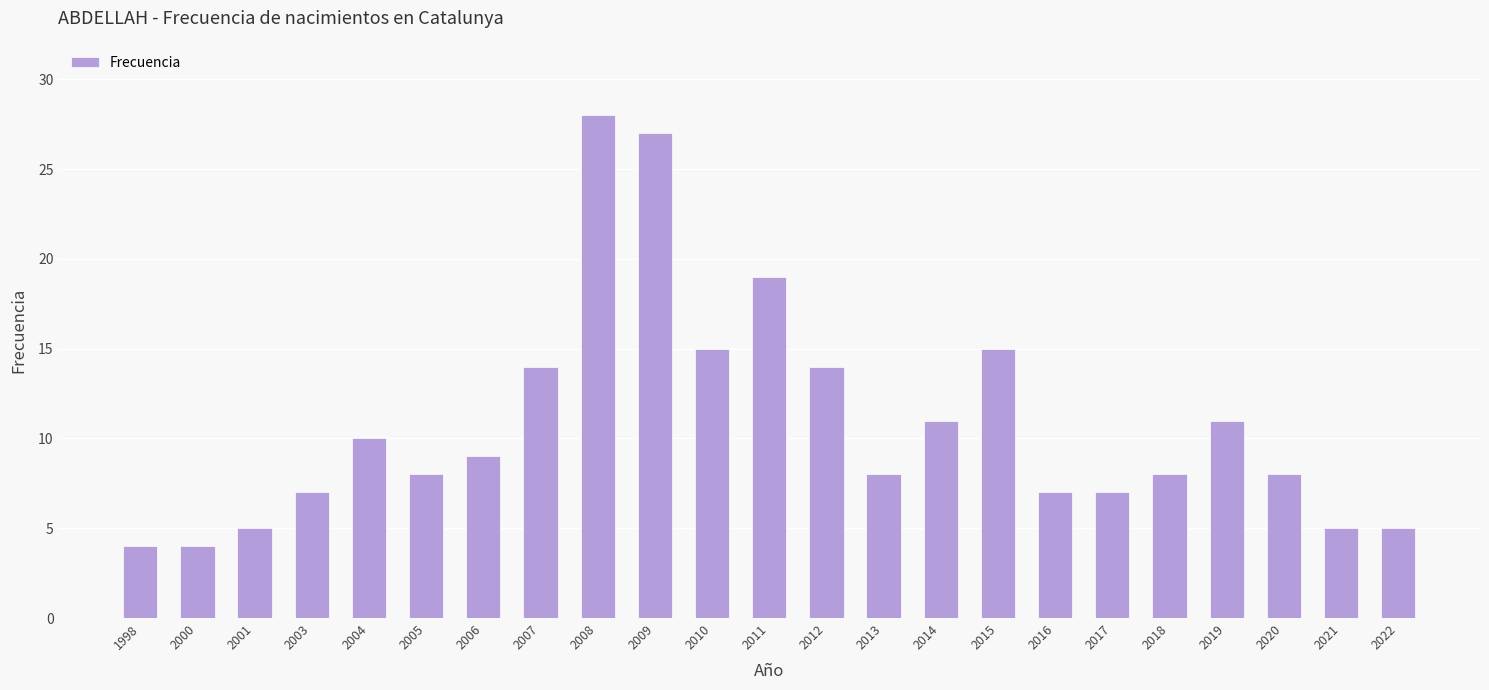

Which label corresponds to the largest value in the chart?

2008